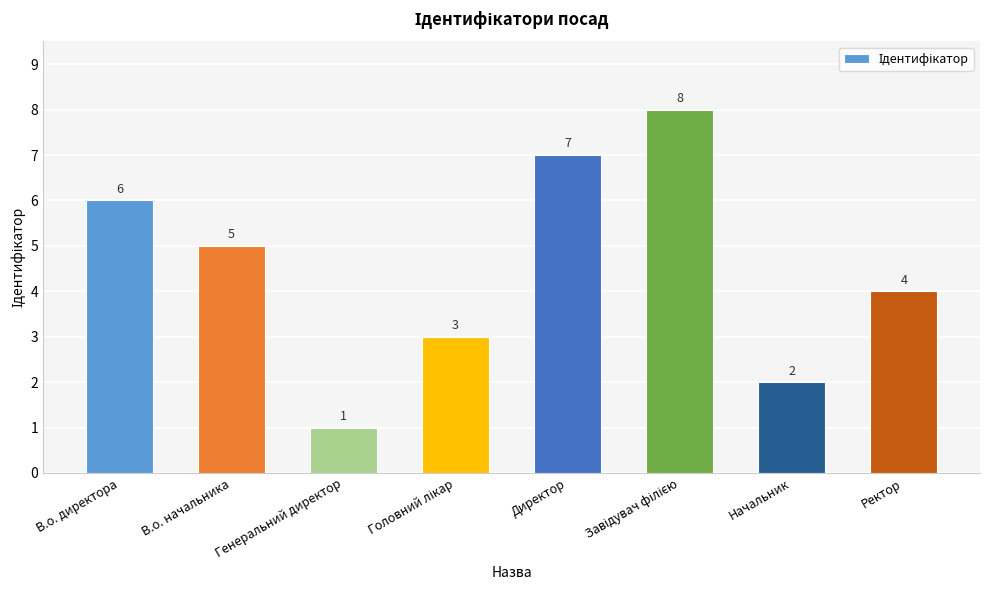

What is the difference between the maximum and second lowest values?

6